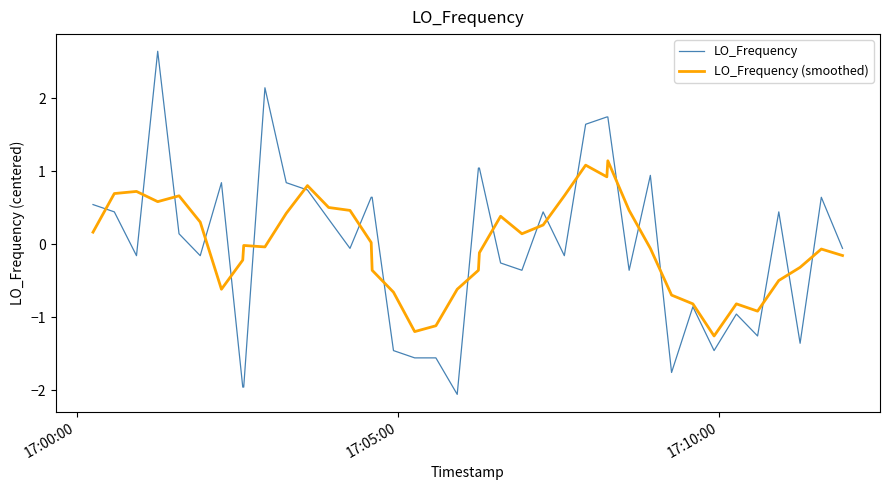

What is the lowest value of the LO_Frequency (smoothed) series?

-1.3